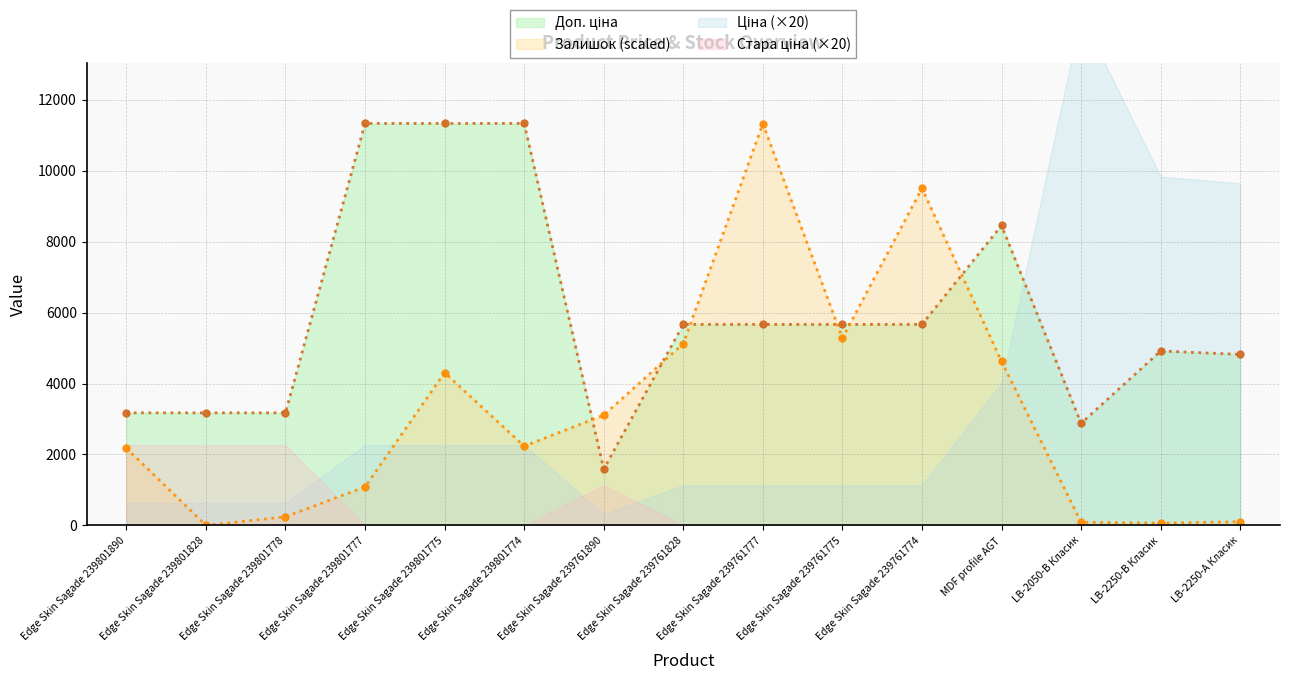

What is the label of the 1st point from the right?

LB-2250-А Класик